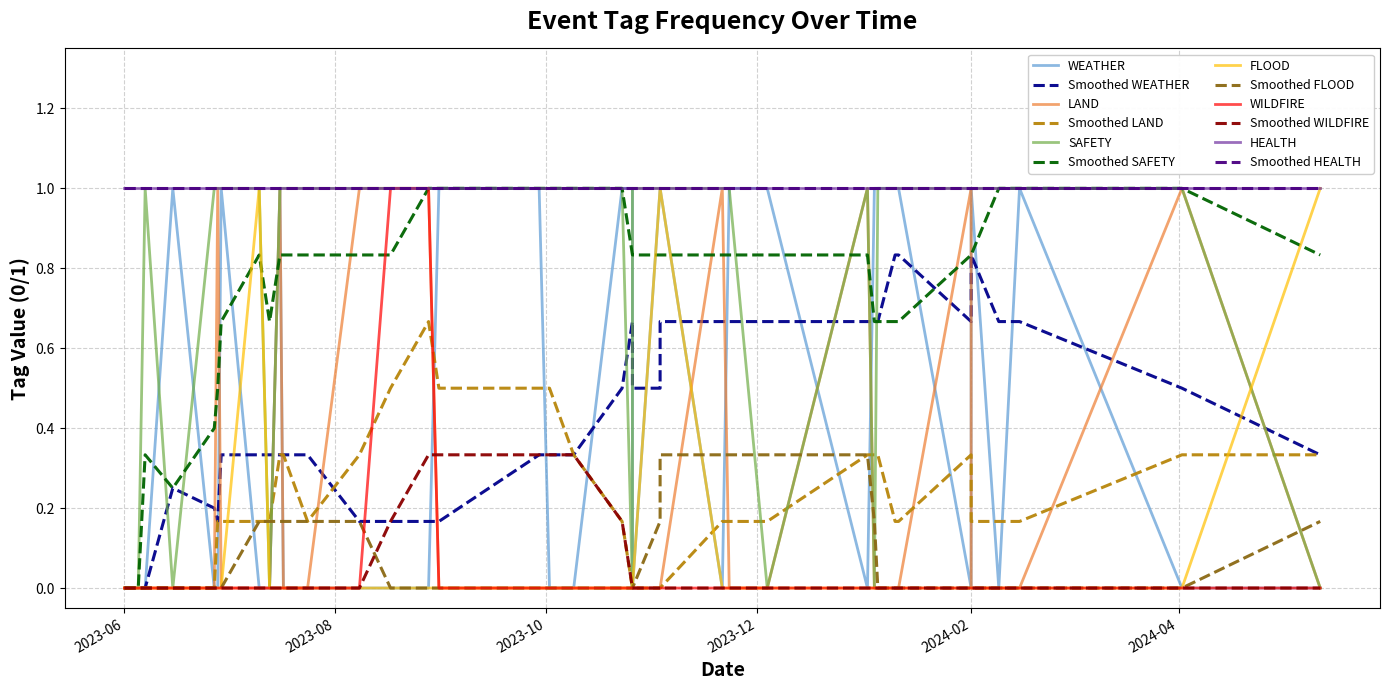

In LAND, how many points are higher than both neighbors (excluding endpoints)?

6